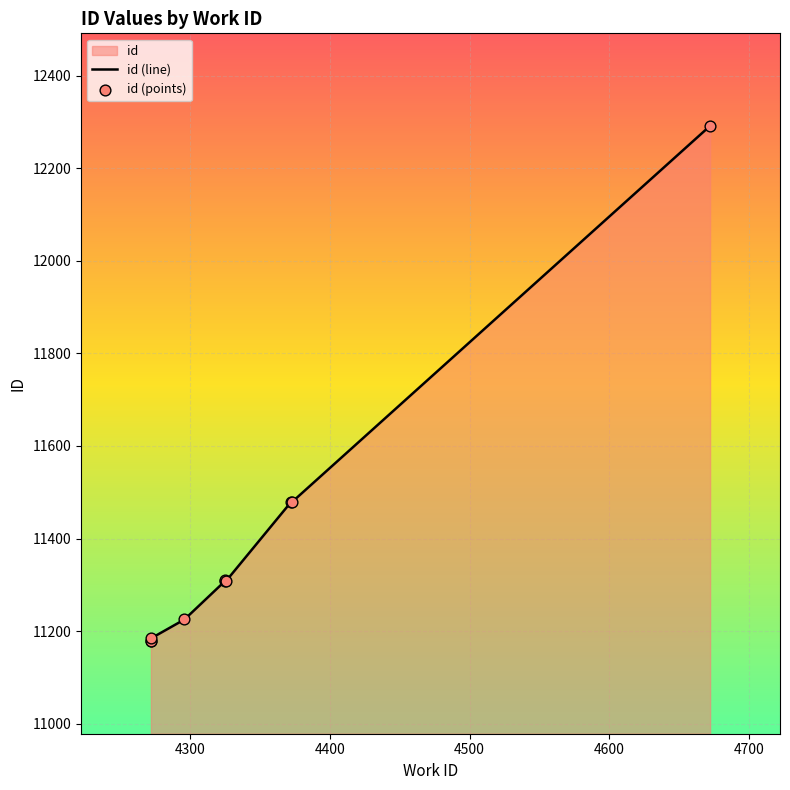

Between 4296 and 4272, which is larger?

4296